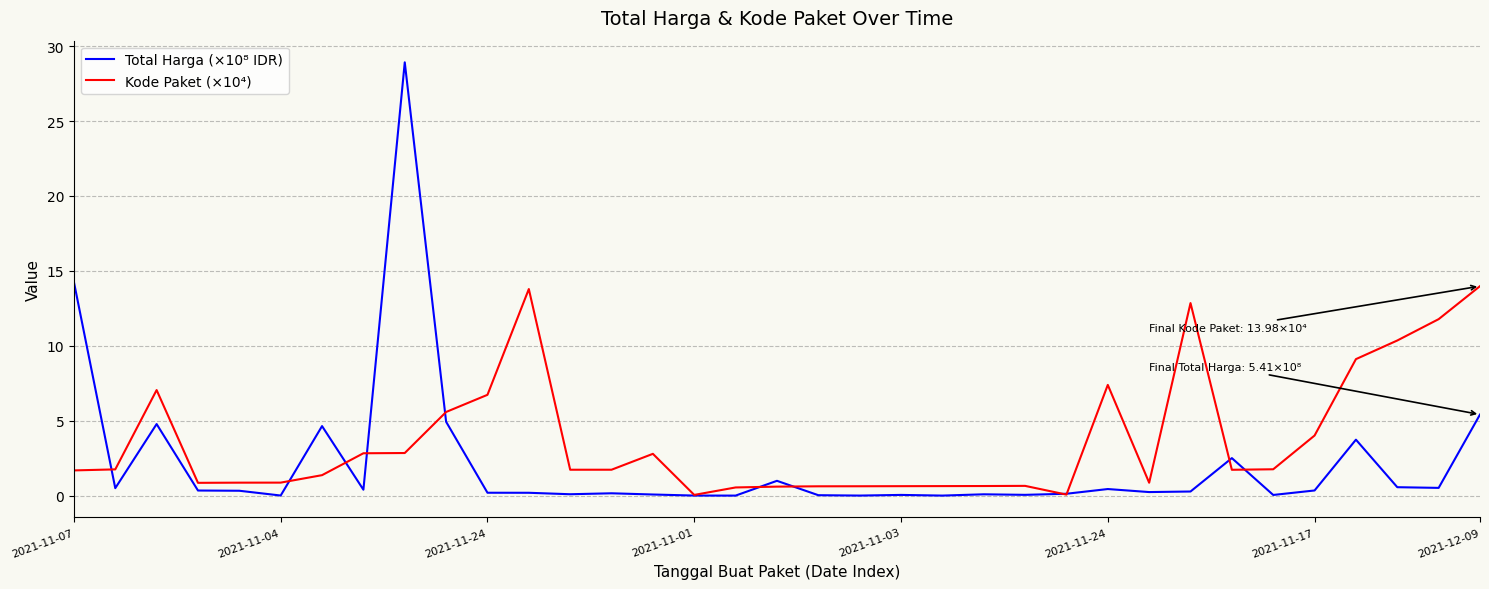

Which series has the largest total across all categories?

Kode Paket (×10⁴)